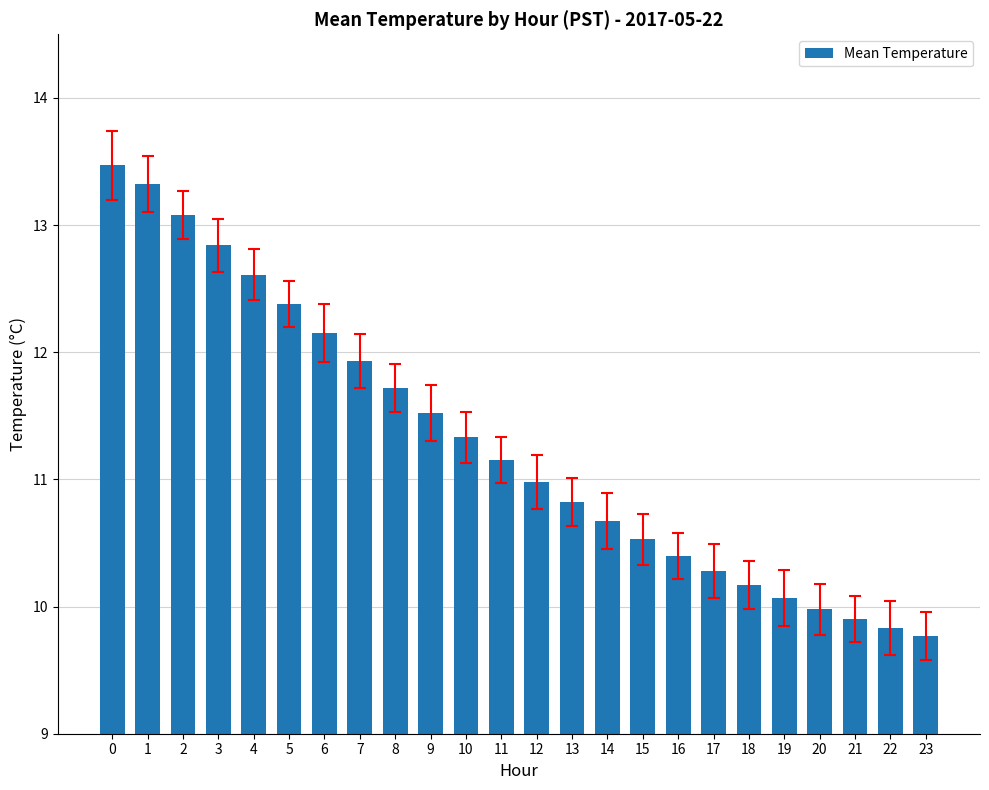

How many categories are shown in the chart?

24